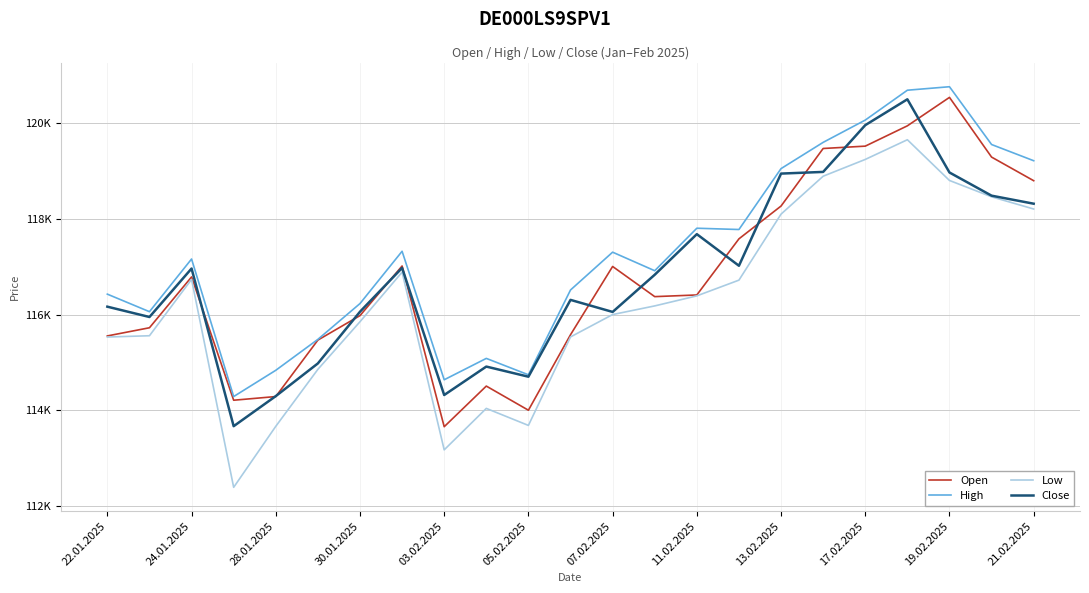

What are all the series names shown in the legend?

Open, High, Low, Close